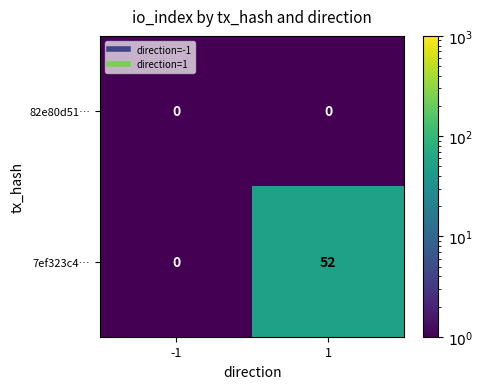

What is the difference between the maximum and minimum values in the 7ef323c4… series?

52